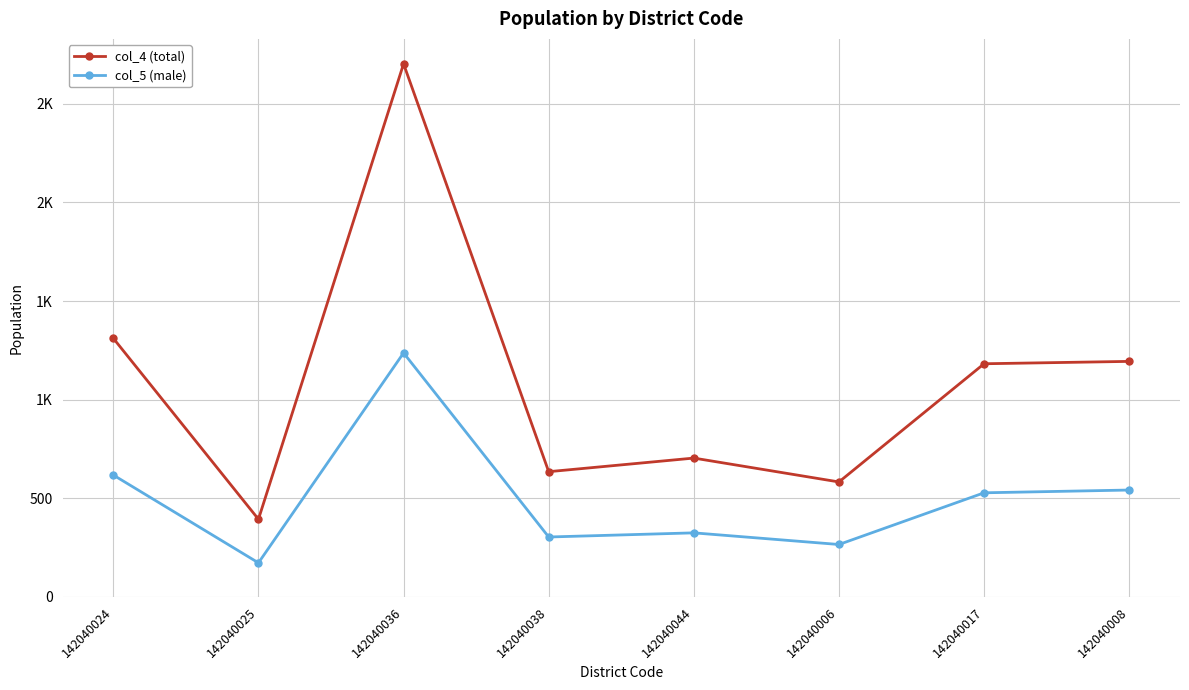

What is the difference between the maximum and minimum values in the col_4 (total) series?

2308